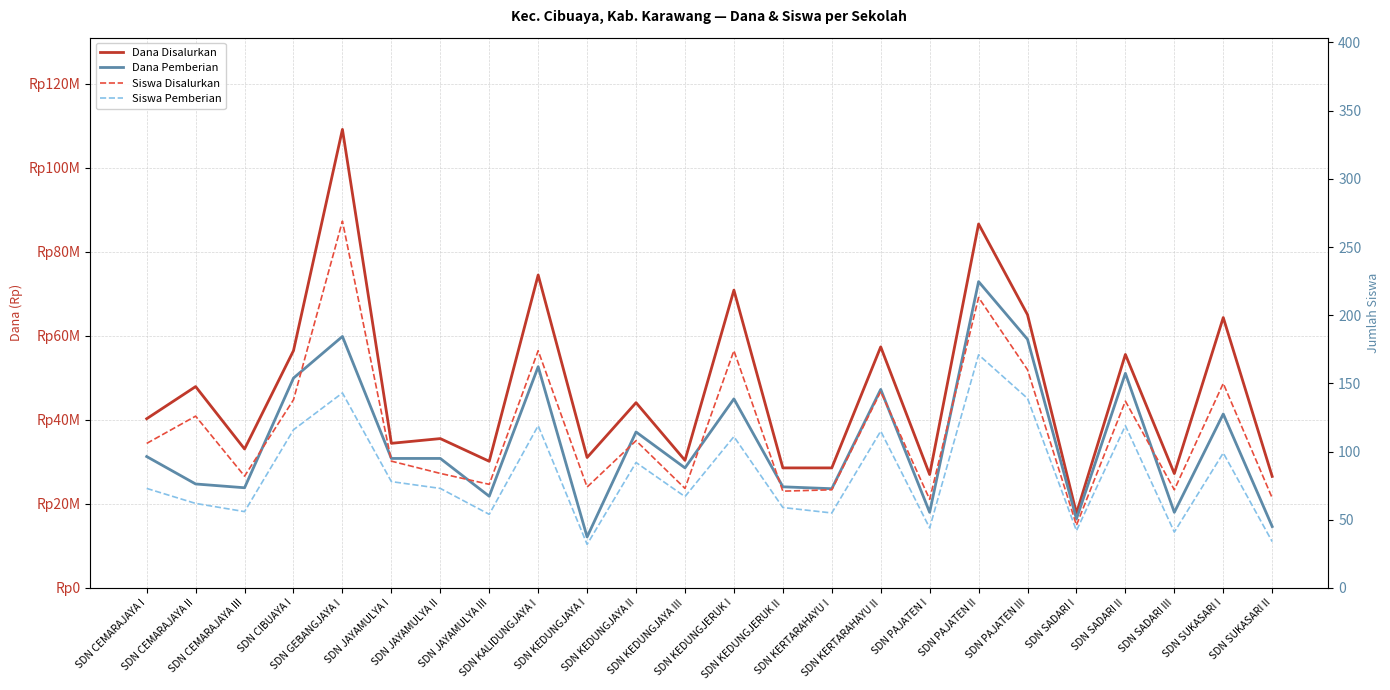

What is the smallest value displayed?

32